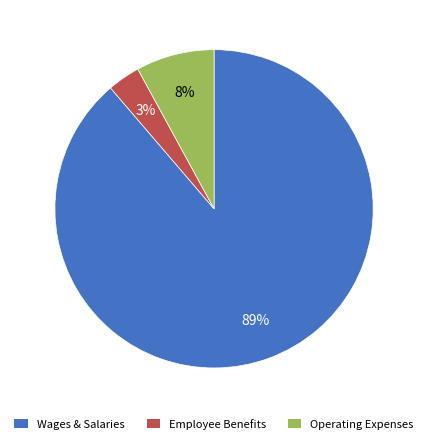

Is there a majority slice in this chart?

Yes